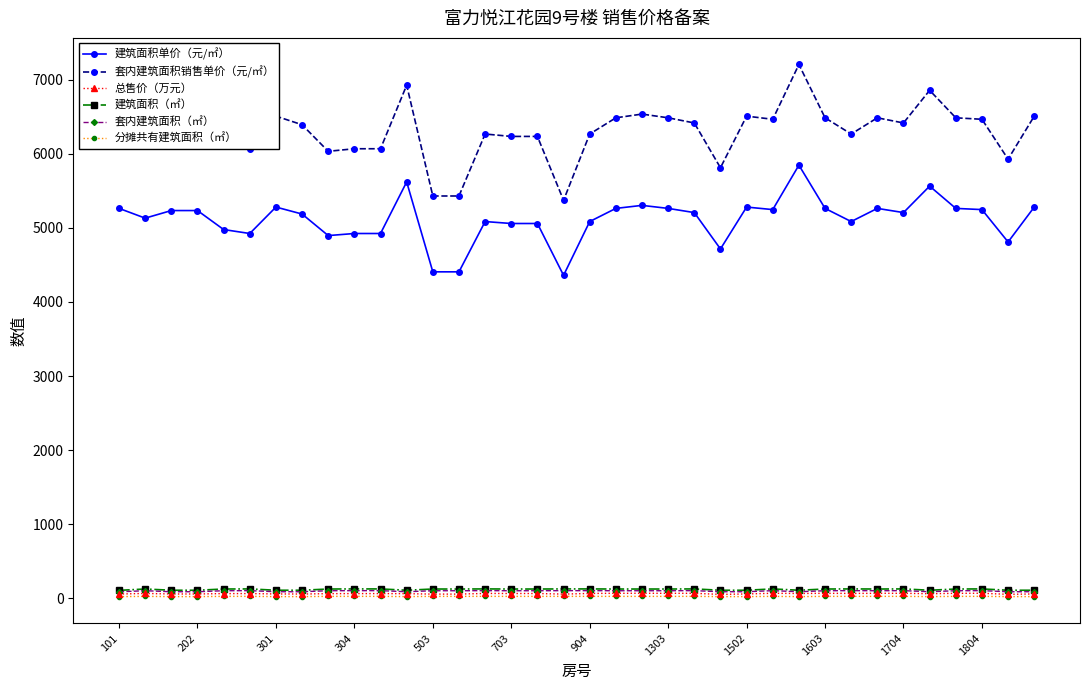

What is the value of the 建筑面积单价（元/㎡） point at the 13th from the left?

4407.4